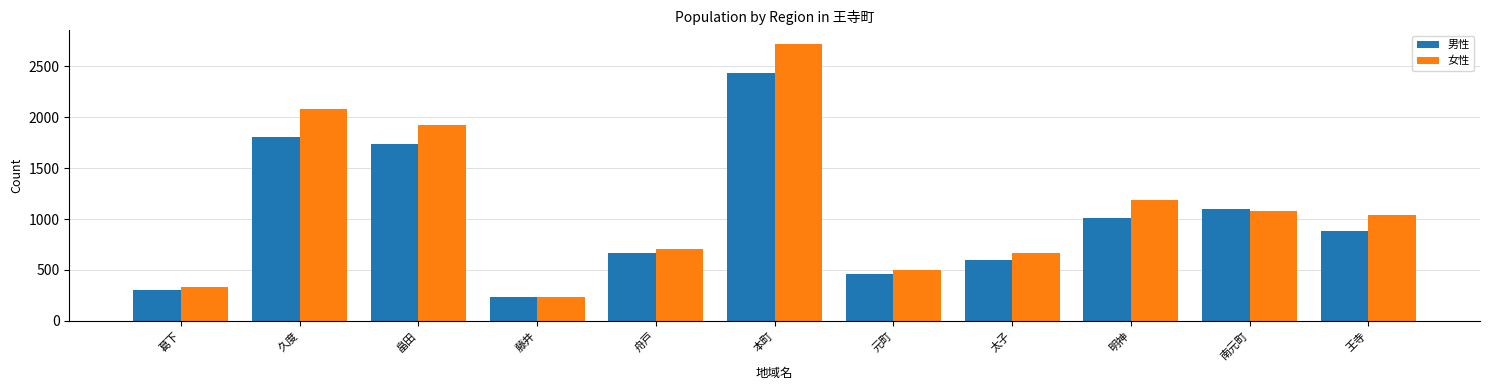

Which series has the largest total across all categories?

女性